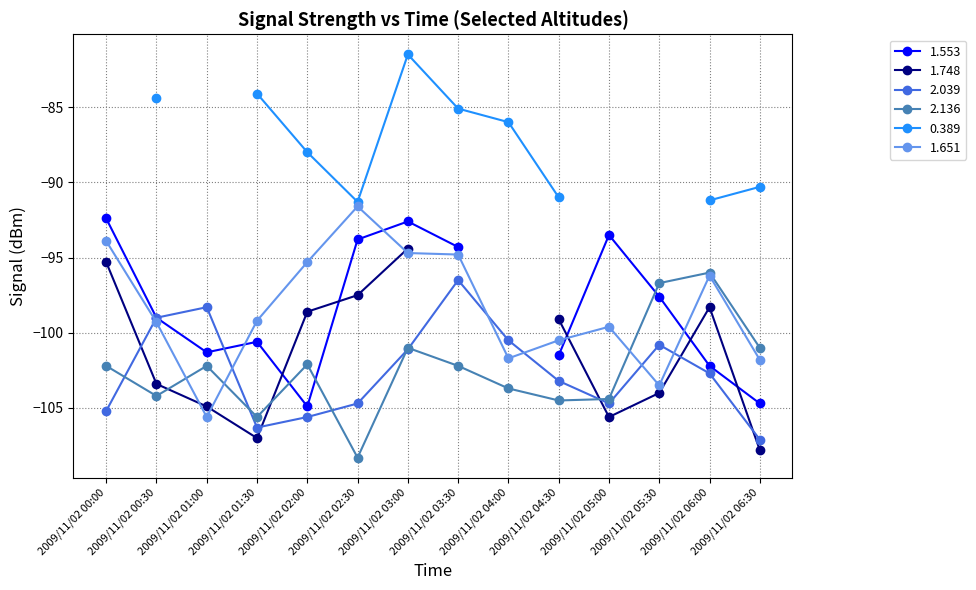

Does the chart have visible grid lines?

Yes